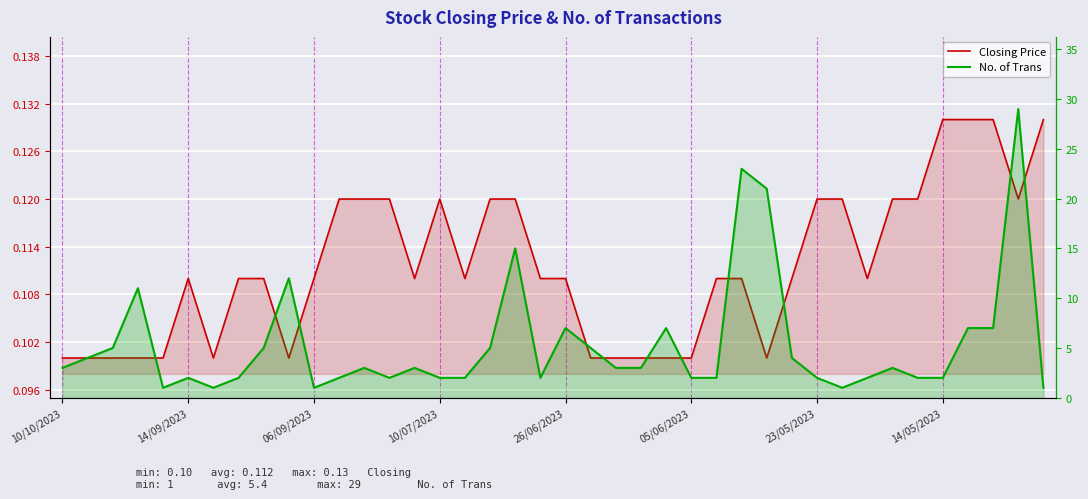

What are all the series names shown in the legend?

Closing Price, No. of Trans